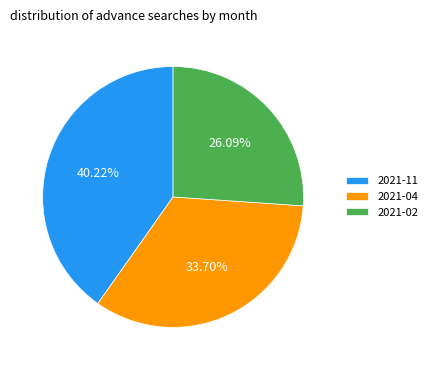

Approximately how many times larger is the value at 2021-11 compared to 2021-04?

1.2